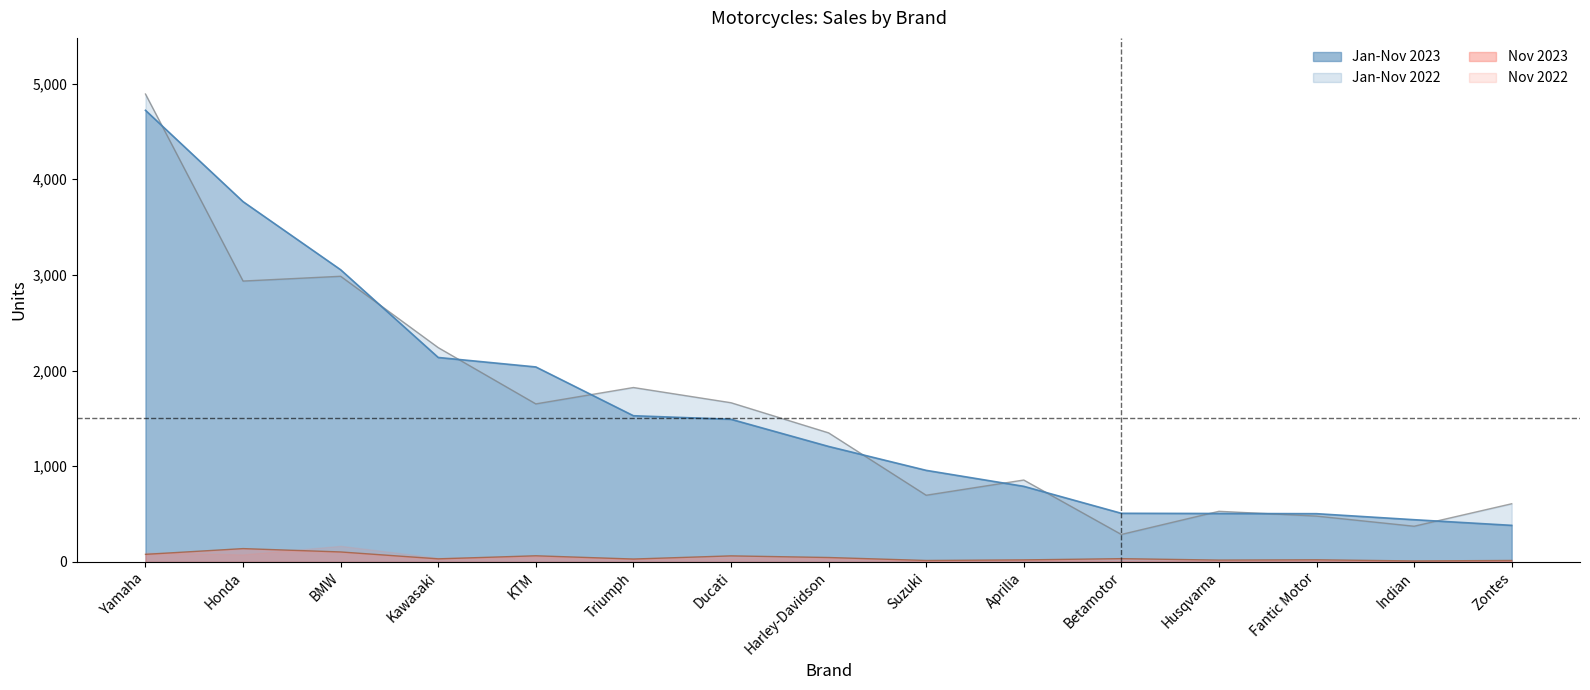

The Jan-Nov 2022 series shows 1652 at KTM. True or false?

True